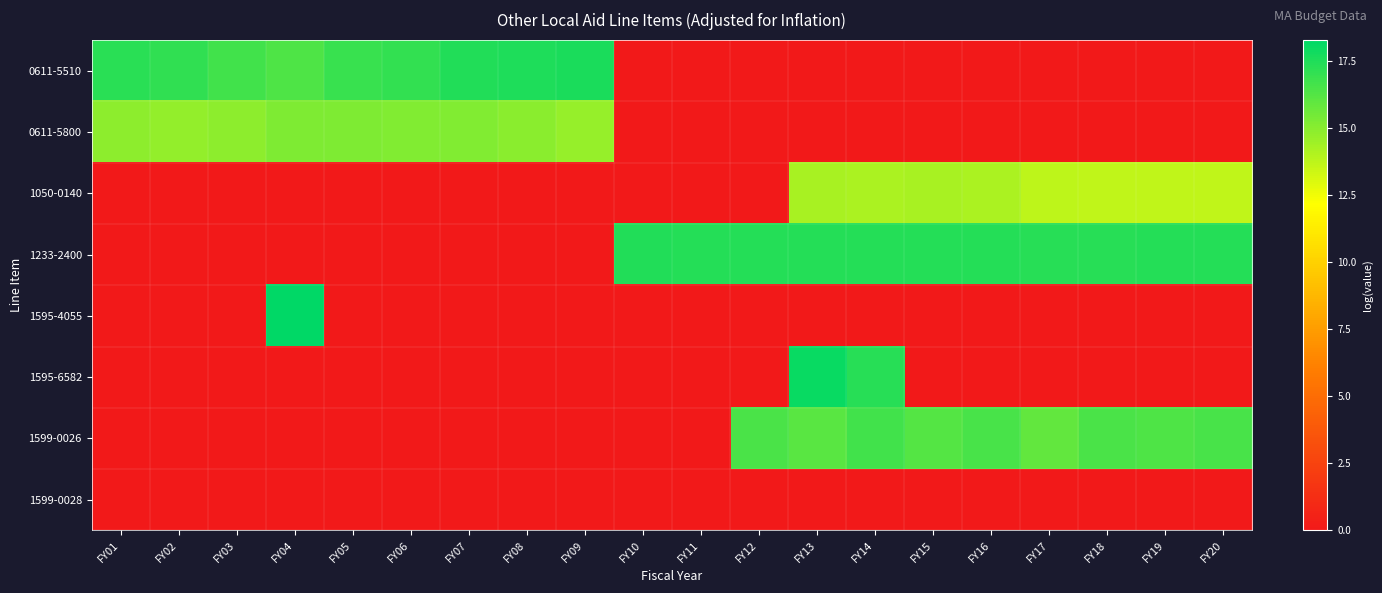

Reading left to right, what are all the values shown in this chart?

0611-5510: FY01=17.3	FY02=17.1	FY03=16.6	FY04=16.4	FY05=16.9	FY06=17.0	FY07=17.5	FY08=17.5	FY09=17.6	FY10=0.0	FY11=0.0	FY12=0.0	FY13=0.0	FY14=0.0	FY15=0.0	FY16=0.0	FY17=0.0	FY18=0.0	FY19=0.0	FY20=0.0
0611-5800: FY01=14.9	FY02=14.7	FY03=14.9	FY04=15.2	FY05=15.2	FY06=15.2	FY07=15.1	FY08=15.0	FY09=14.6	FY10=0.0	FY11=0.0	FY12=0.0	FY13=0.0	FY14=0.0	FY15=0.0	FY16=0.0	FY17=0.0	FY18=0.0	FY19=0.0	FY20=0.0
1050-0140: FY01=0.0	FY02=0.0	FY03=0.0	FY04=0.0	FY05=0.0	FY06=0.0	FY07=0.0	FY08=0.0	FY09=0.0	FY10=0.0	FY11=0.0	FY12=0.0	FY13=14.2	FY14=14.2	FY15=14.2	FY16=14.2	FY17=13.7	FY18=13.7	FY19=13.7	FY20=13.7
1233-2400: FY01=0.0	FY02=0.0	FY03=0.0	FY04=0.0	FY05=0.0	FY06=0.0	FY07=0.0	FY08=0.0	FY09=0.0	FY10=17.5	FY11=17.4	FY12=17.4	FY13=17.4	FY14=17.4	FY15=17.4	FY16=17.4	FY17=17.3	FY18=17.3	FY19=17.4	FY20=17.4
1595-4055: FY01=0.0	FY02=0.0	FY03=0.0	FY04=18.3	FY05=0.0	FY06=0.0	FY07=0.0	FY08=0.0	FY09=0.0	FY10=0.0	FY11=0.0	FY12=0.0	FY13=0.0	FY14=0.0	FY15=0.0	FY16=0.0	FY17=0.0	FY18=0.0	FY19=0.0	FY20=0.0
1595-6582: FY01=0.0	FY02=0.0	FY03=0.0	FY04=0.0	FY05=0.0	FY06=0.0	FY07=0.0	FY08=0.0	FY09=0.0	FY10=0.0	FY11=0.0	FY12=0.0	FY13=18.0	FY14=17.3	FY15=0.0	FY16=0.0	FY17=0.0	FY18=0.0	FY19=0.0	FY20=0.0
1599-0026: FY01=0.0	FY02=0.0	FY03=0.0	FY04=0.0	FY05=0.0	FY06=0.0	FY07=0.0	FY08=0.0	FY09=0.0	FY10=0.0	FY11=0.0	FY12=16.4	FY13=16.1	FY14=16.6	FY15=16.2	FY16=16.5	FY17=15.9	FY18=16.5	FY19=16.4	FY20=16.5
1599-0028: FY01=0.0	FY02=0.0	FY03=0.0	FY04=0.0	FY05=0.0	FY06=0.0	FY07=0.0	FY08=0.0	FY09=0.0	FY10=0.0	FY11=0.0	FY12=0.0	FY13=0.0	FY14=0.0	FY15=0.0	FY16=0.0	FY17=0.0	FY18=0.0	FY19=0.0	FY20=0.0